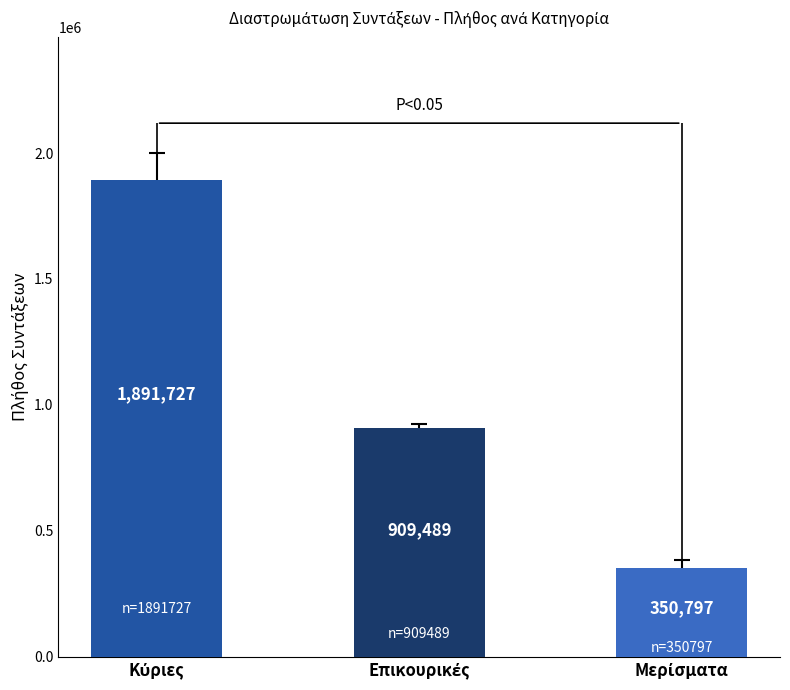

Rank the categories by value from lowest to highest.

Μερίσματα, Επικουρικές, Κύριες